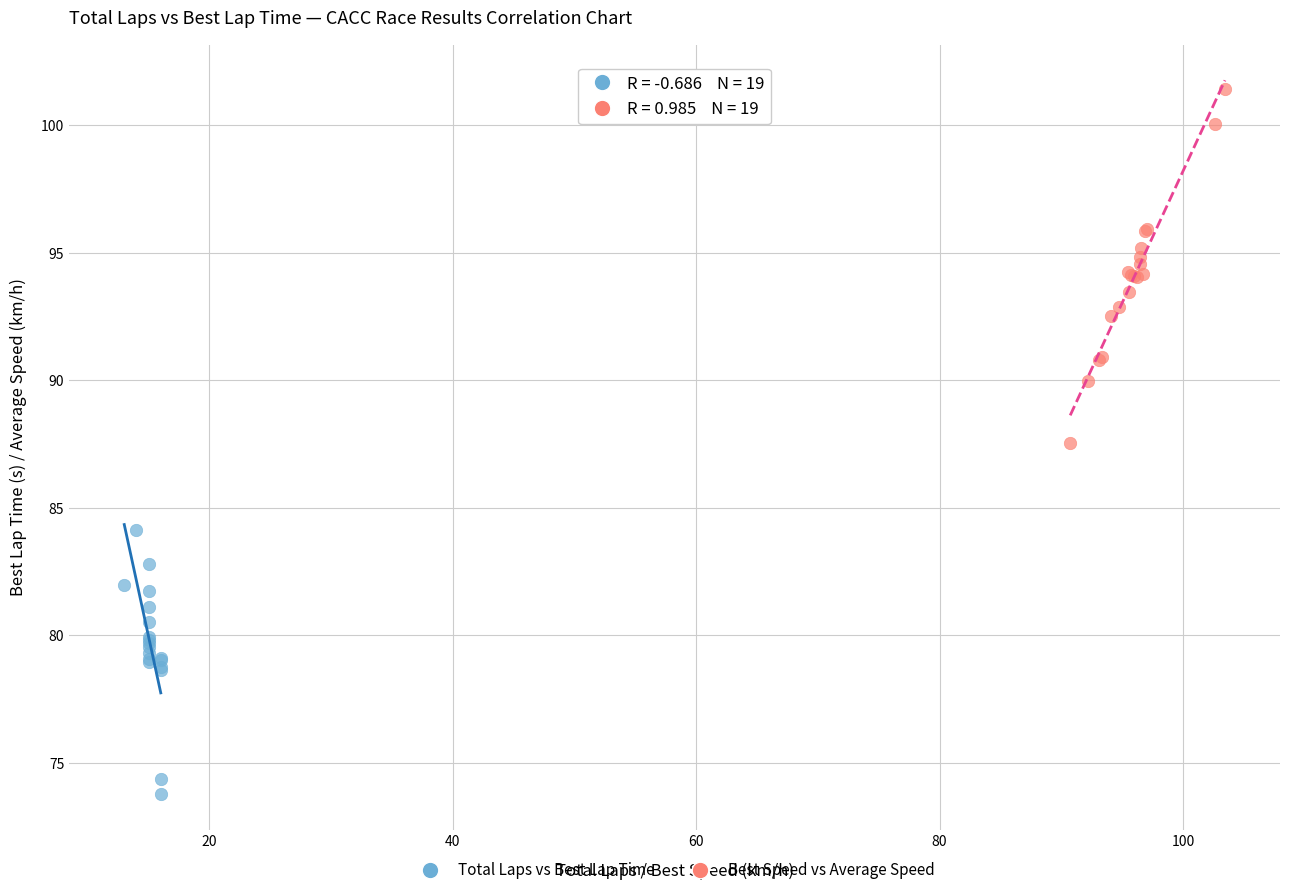

Which series reaches the maximum Y coordinate?

Best Speed vs Average Speed